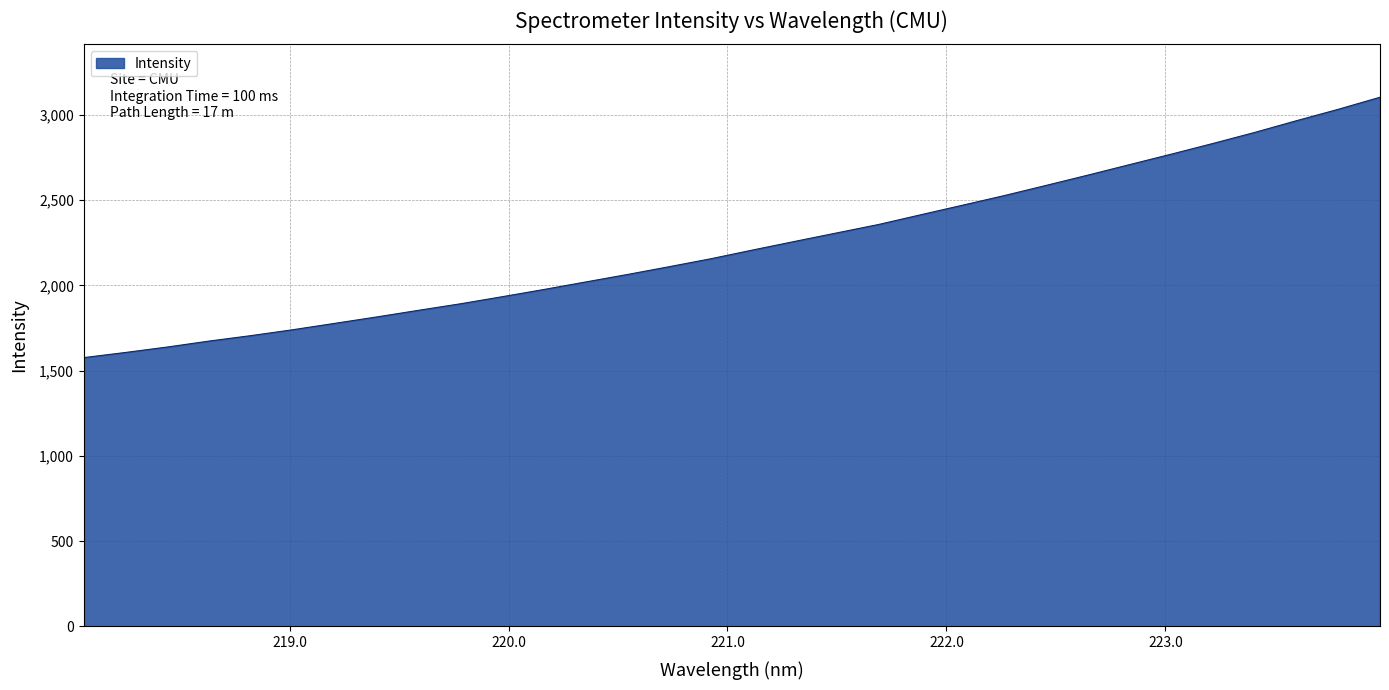

How many lines are shown in the chart?

1